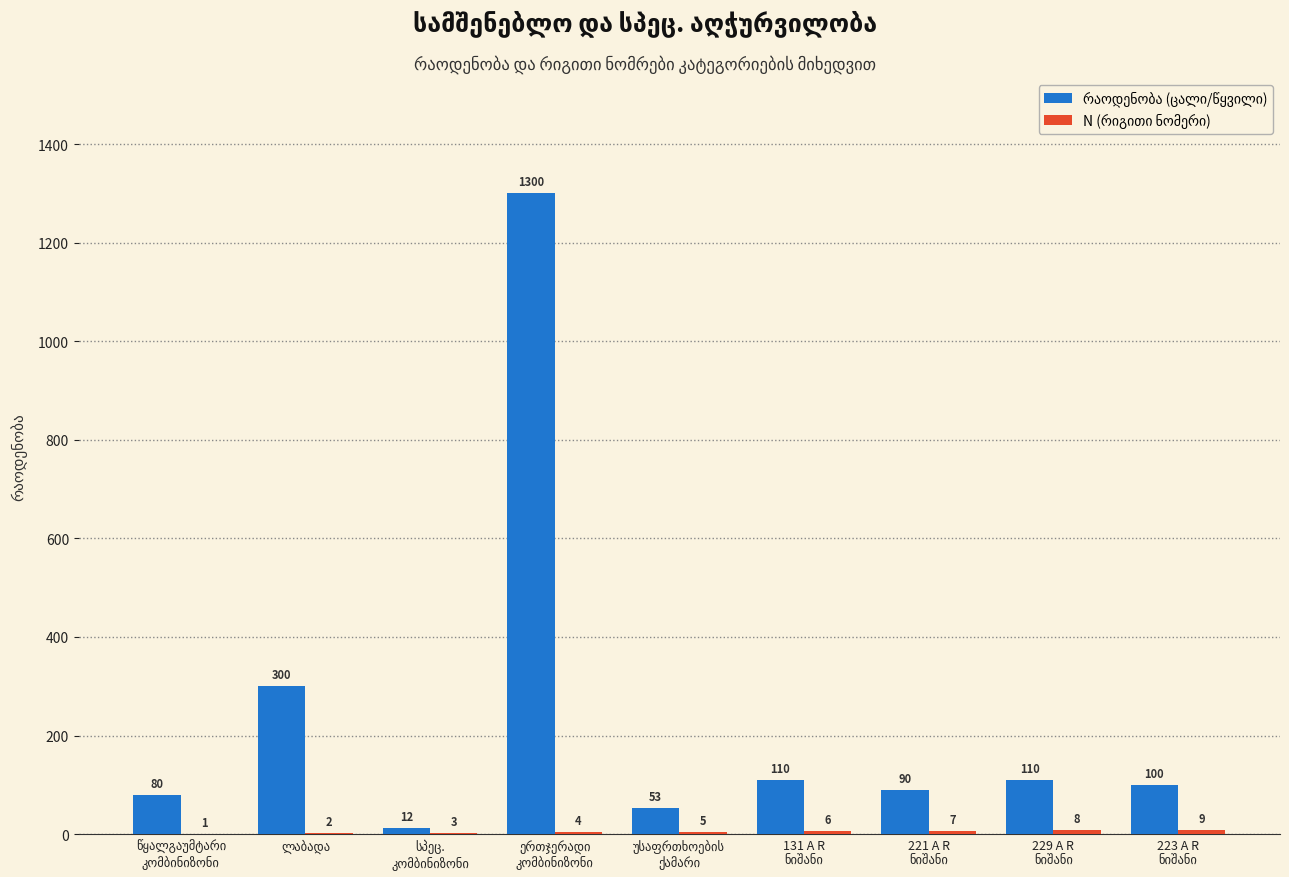

What is the greatest value displayed?

1300